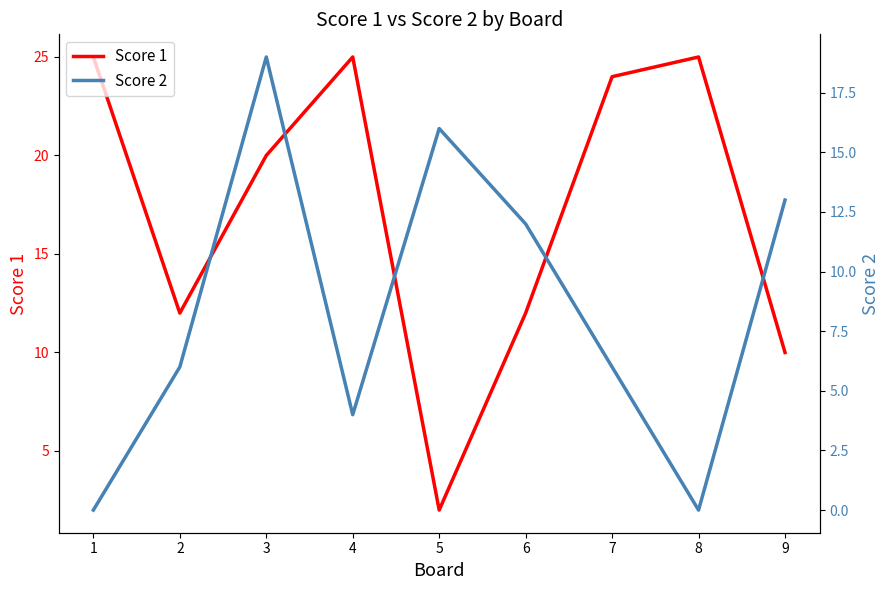

At which label does Score 1 reach its minimum?

5